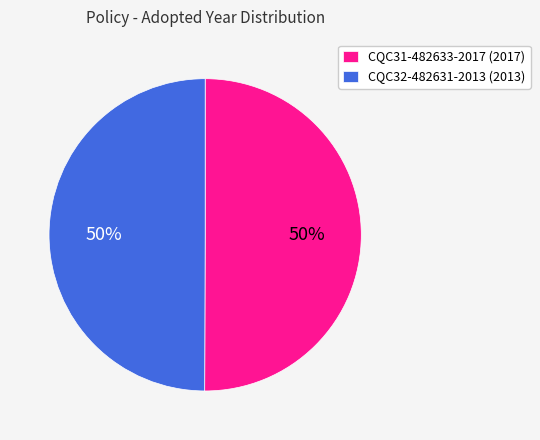

Combined, do CQC32-482631-2013 (2013) and CQC31-482633-2017 (2017) account for over 50%?

Yes